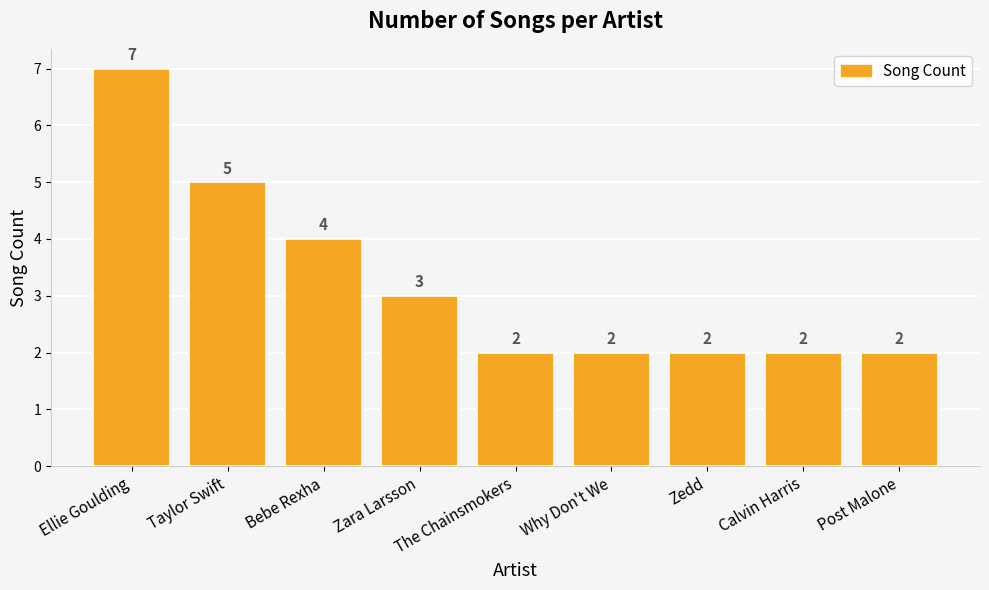

How many values exceed 2?

4